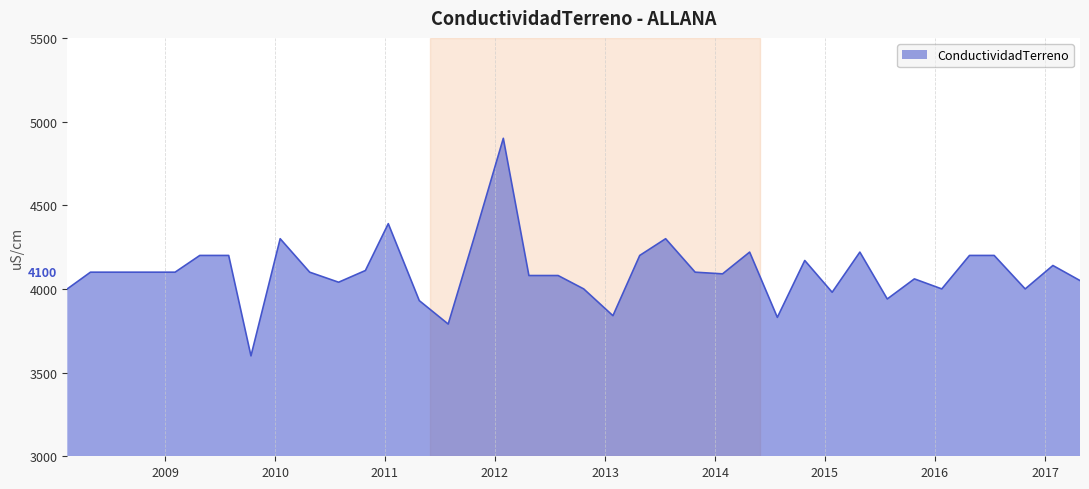

What is the smallest value displayed?

3600